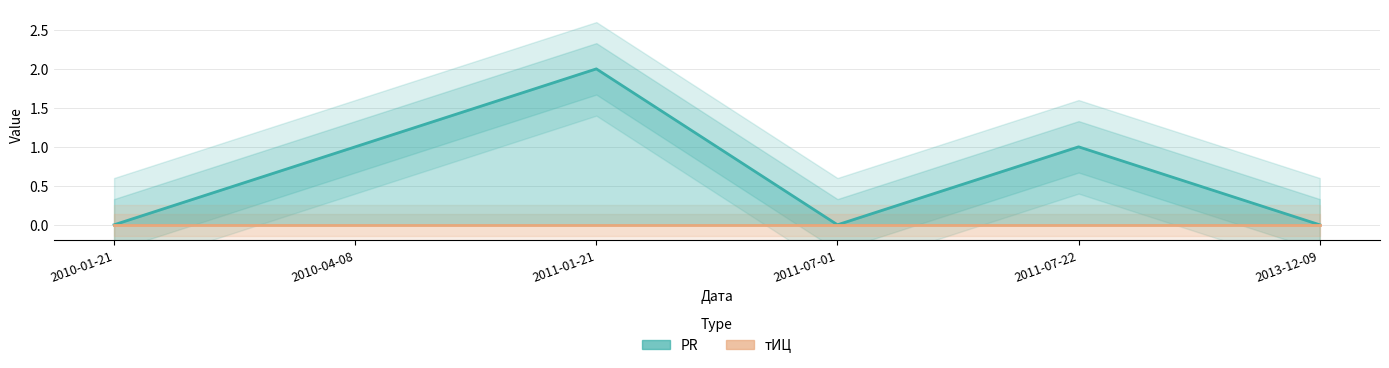

Rank the categories by value from lowest to highest.

2010-01-21, 2011-07-01, 2013-12-09, 2010-04-08, 2011-07-22, 2011-01-21